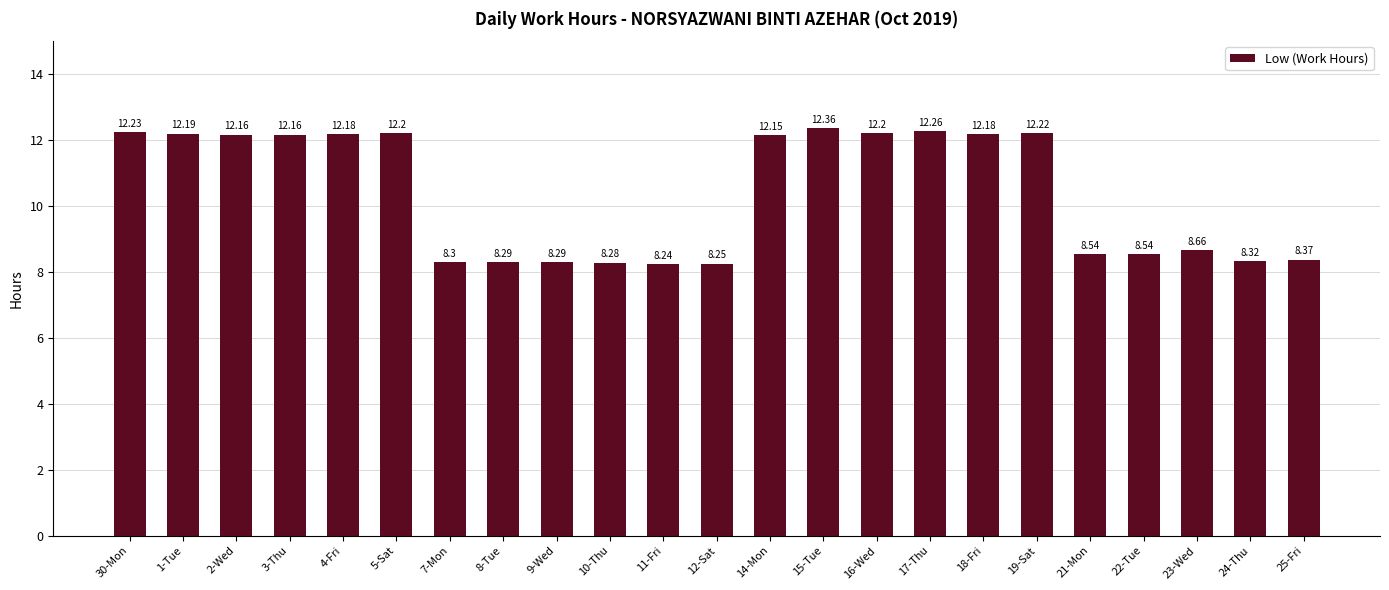

Is it true that the value at 15-Tue is 4.2?

False